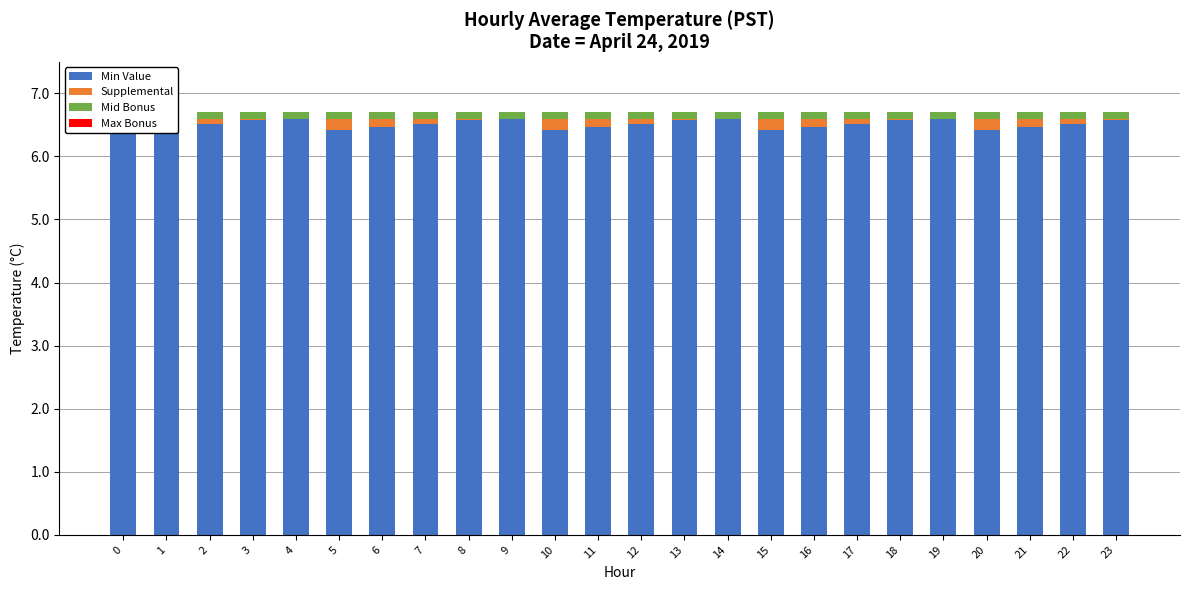

True or false: Supplemental has a value of 0.0 at 3.

True